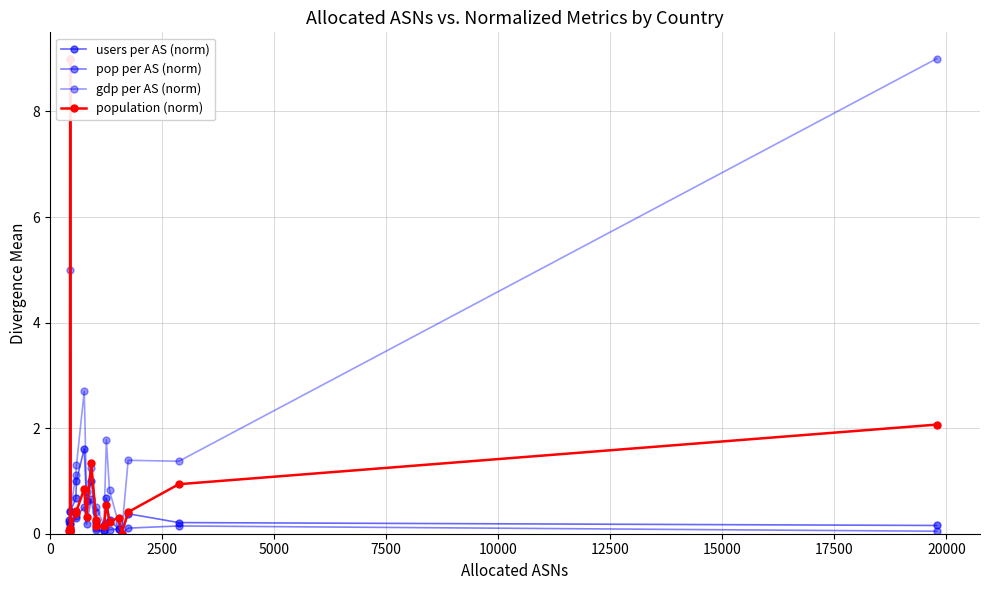

At how many categories does at least one series exceed 7?

2